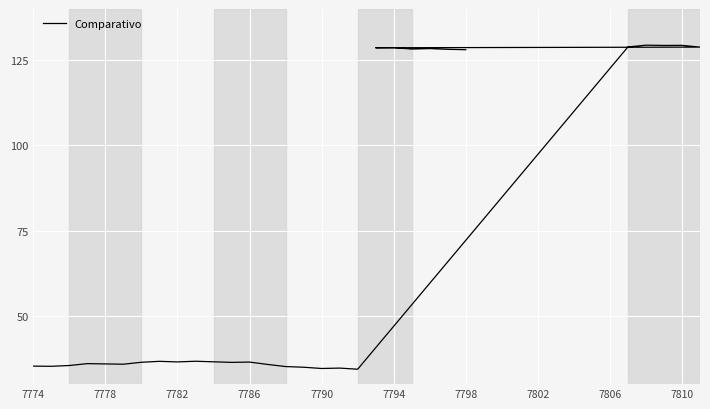

The chart shows a value of 50.0 at 15. True or false?

False